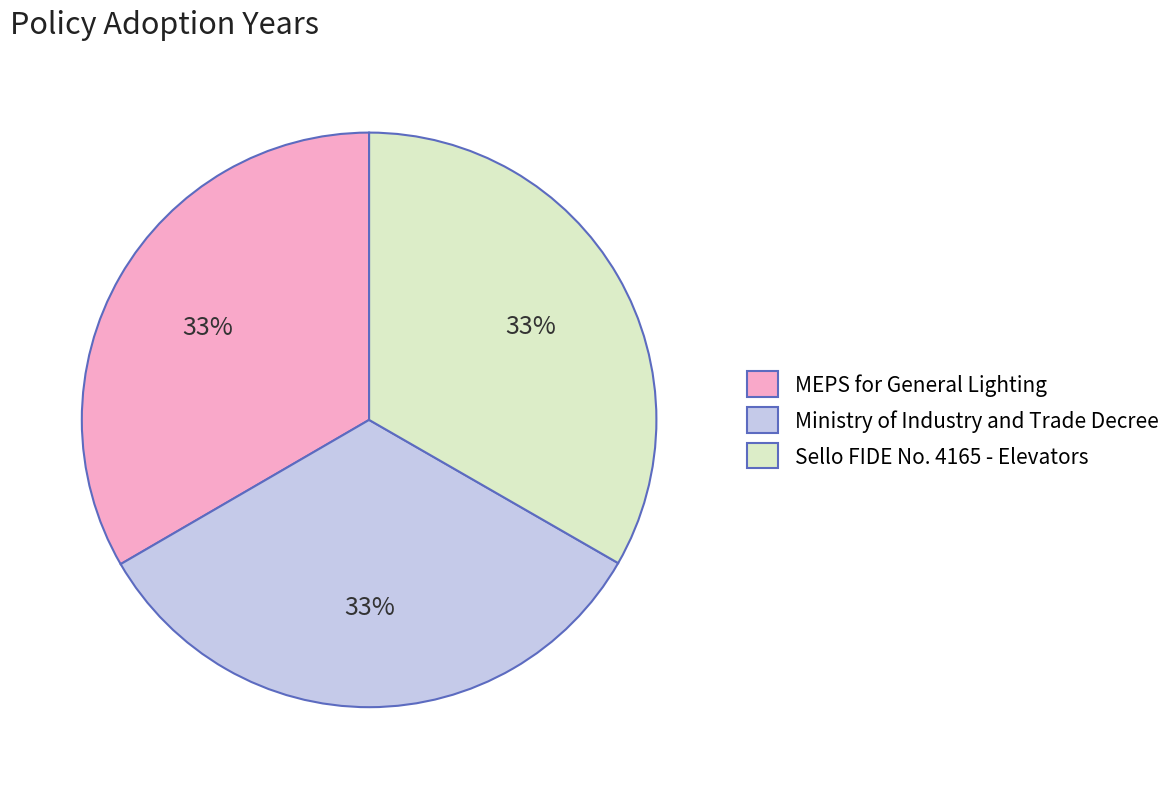

Combined, do Ministry of Industry and Trade Decree and MEPS for General Lighting account for over 50%?

Yes